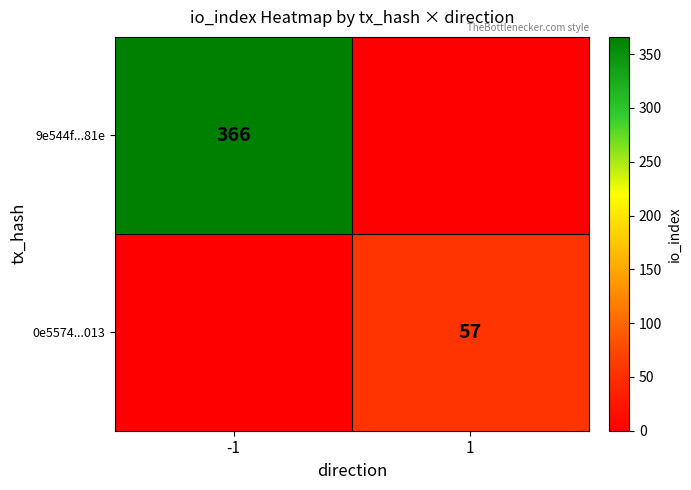

The value of 9e544f...81e at -1 is 226. True or false?

False